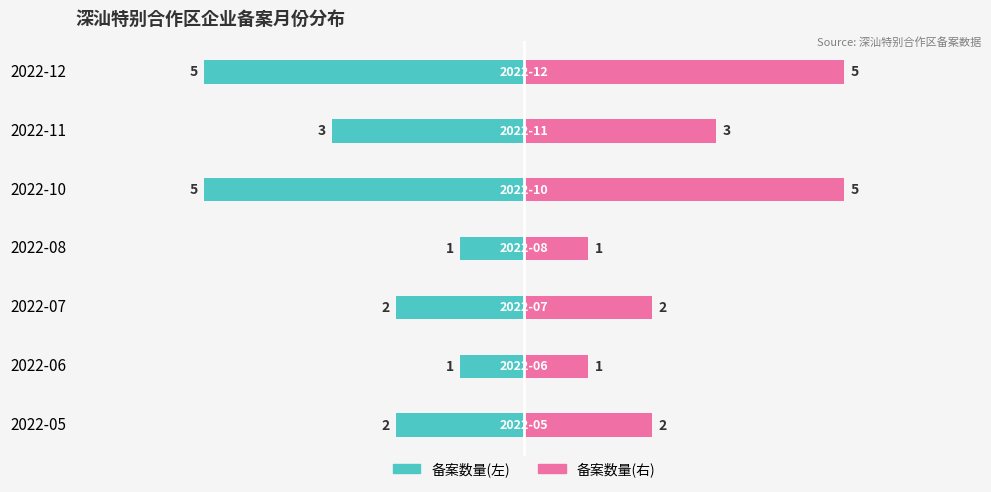

How many 备案数量(右) values are between 1 and 5?

7